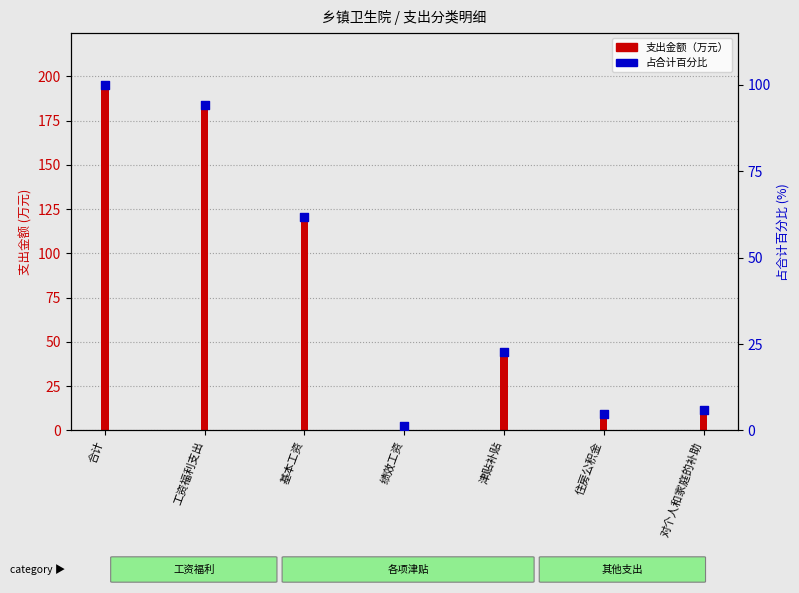

What is the ratio of the value at 对个人和家庭的补助 to the value at 津贴补贴?

0.3